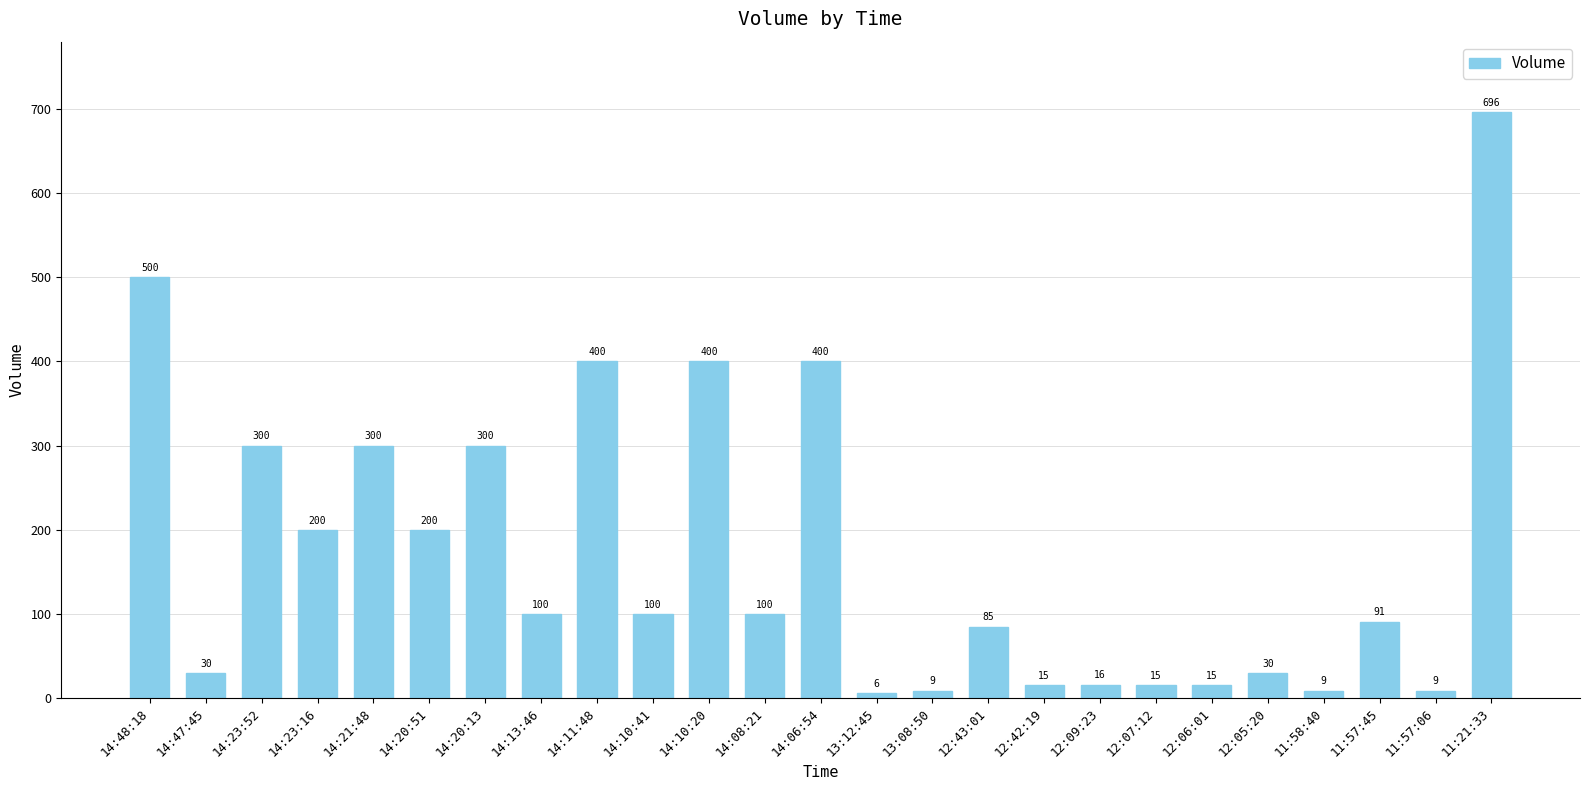

Is it true that the value at 11:57:06 is 9?

True